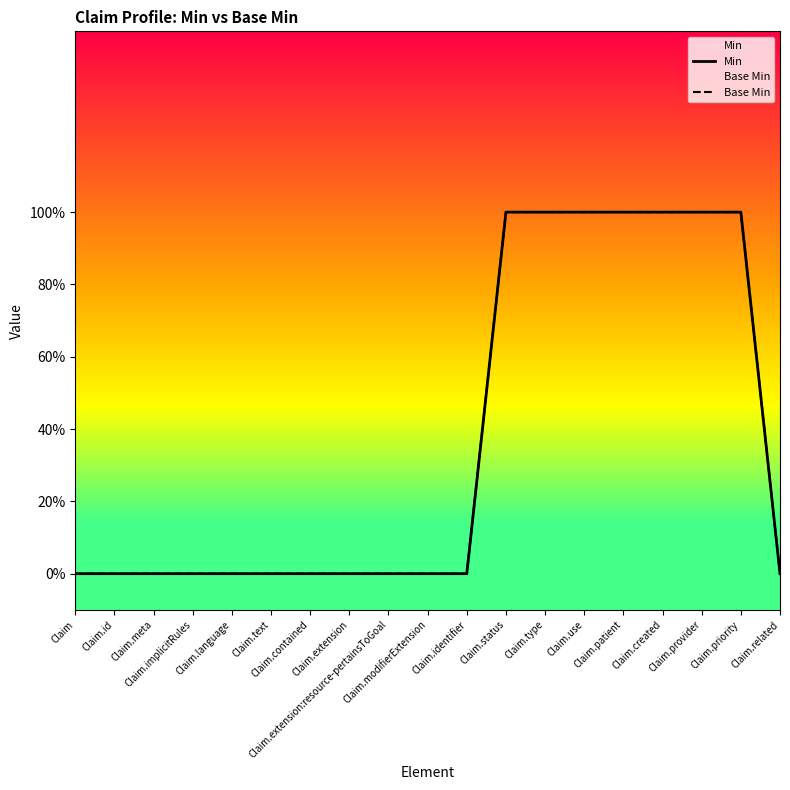

What are all the series names shown in the legend?

Min, Base Min